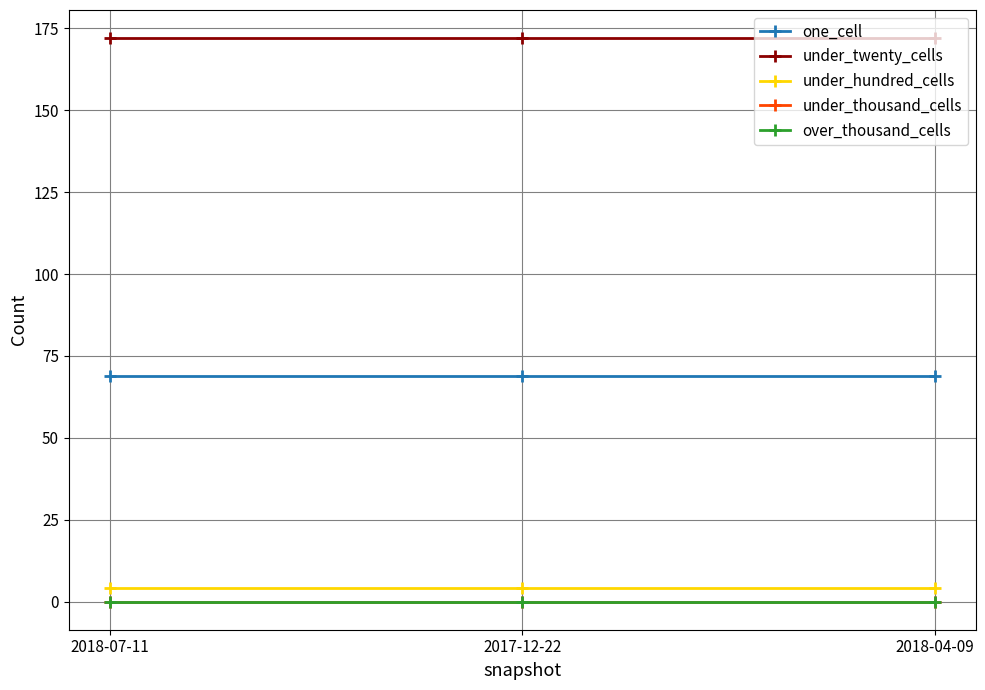

Does the chart have visible grid lines?

Yes